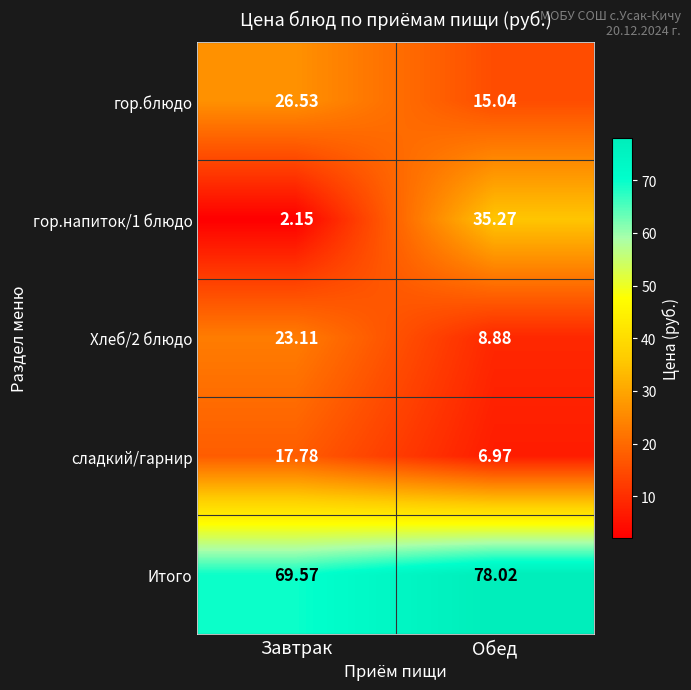

List the labels in order of Хлеб/2 блюдо value, largest first.

Завтрак, Обед